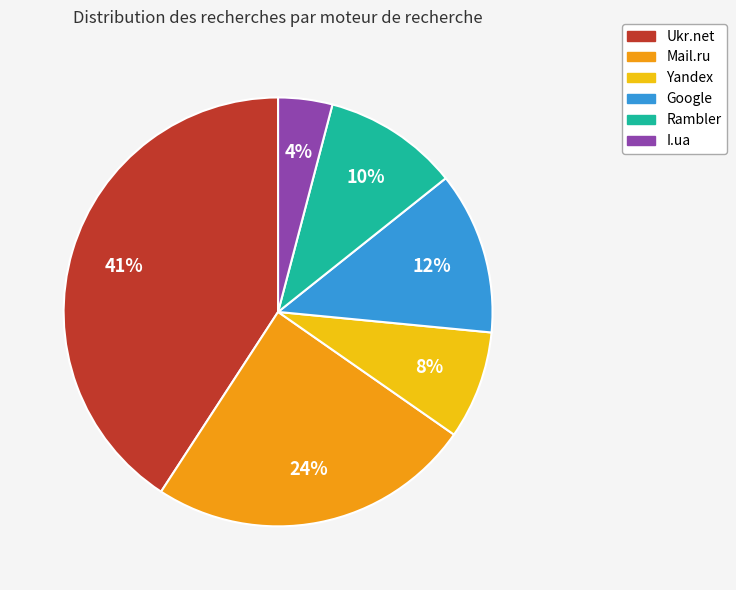

To the nearest percent, what is the difference between the largest and smallest slice percentages?

37%